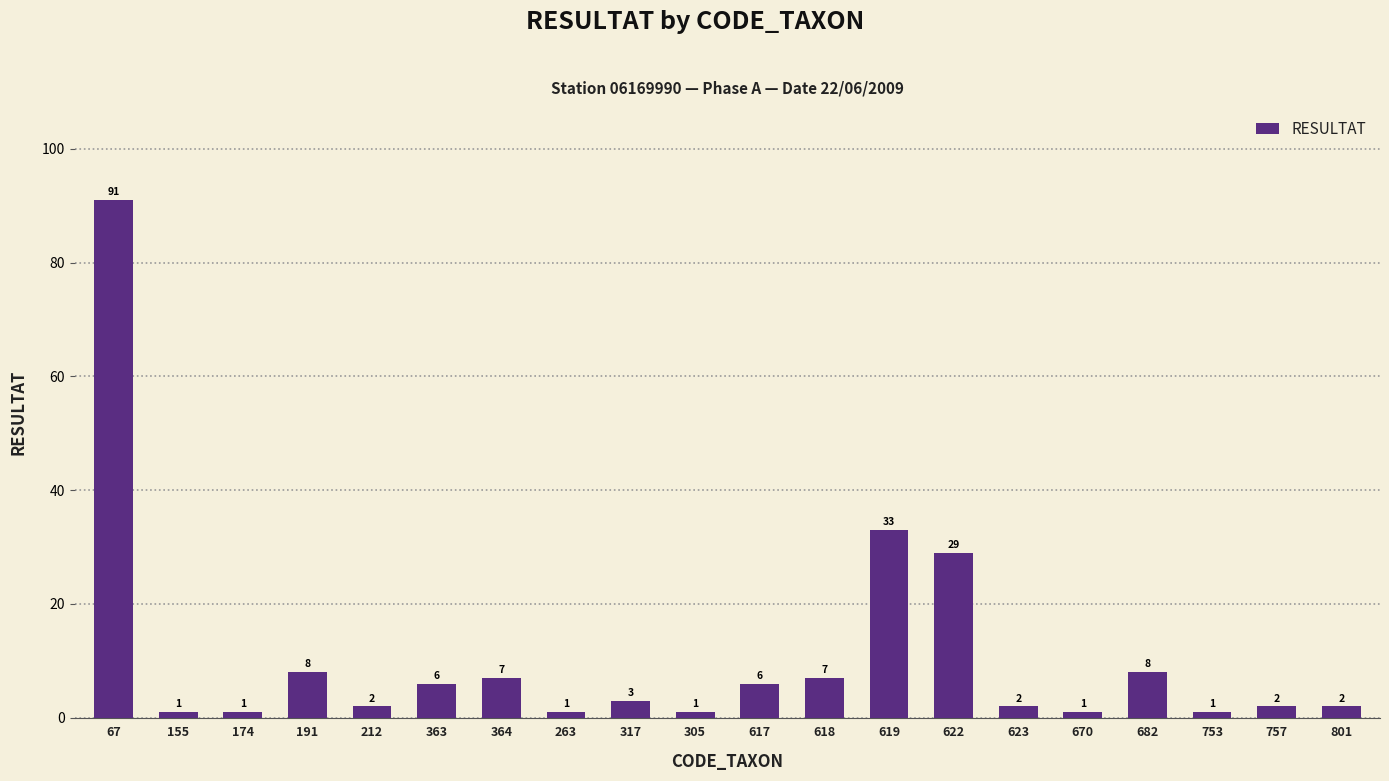

The chart shows a value of 7 at 618. True or false?

True